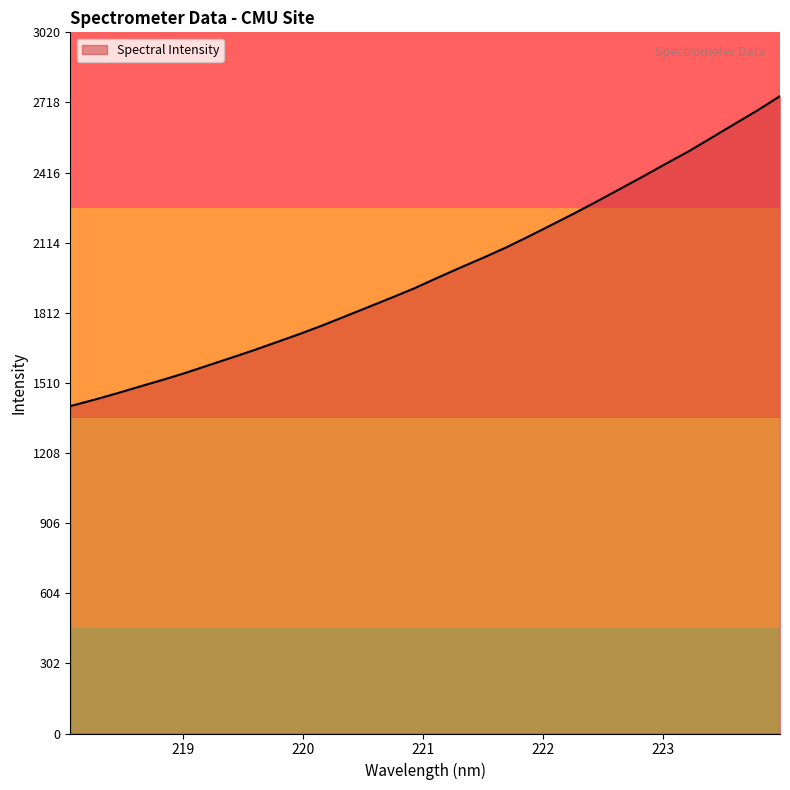

What is the difference between the maximum and minimum values?

1335.7